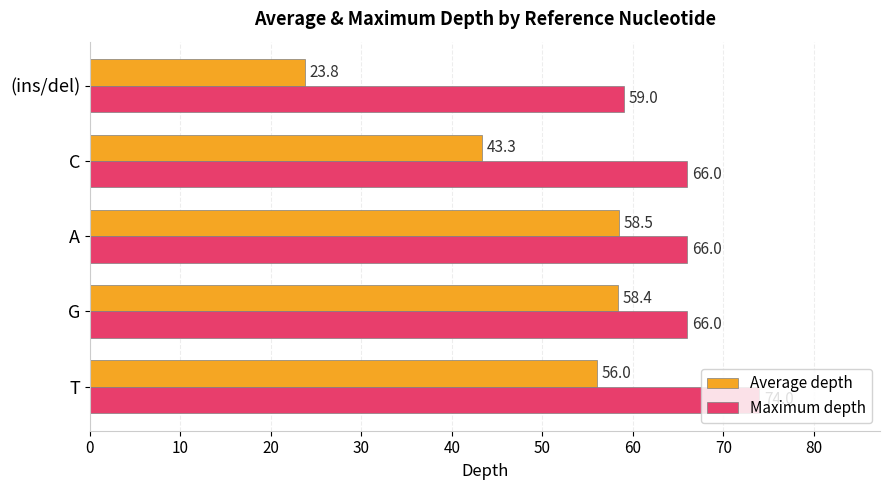

Which series has the largest total across all categories?

Maximum depth